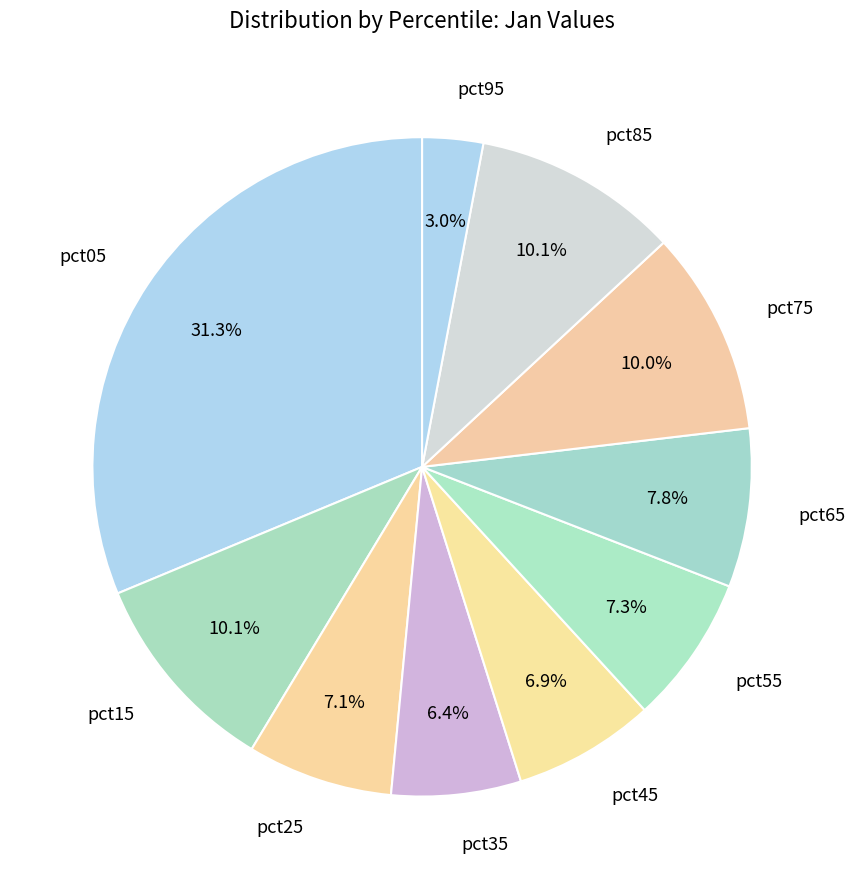

What is the largest slice in the pie chart?

pct05